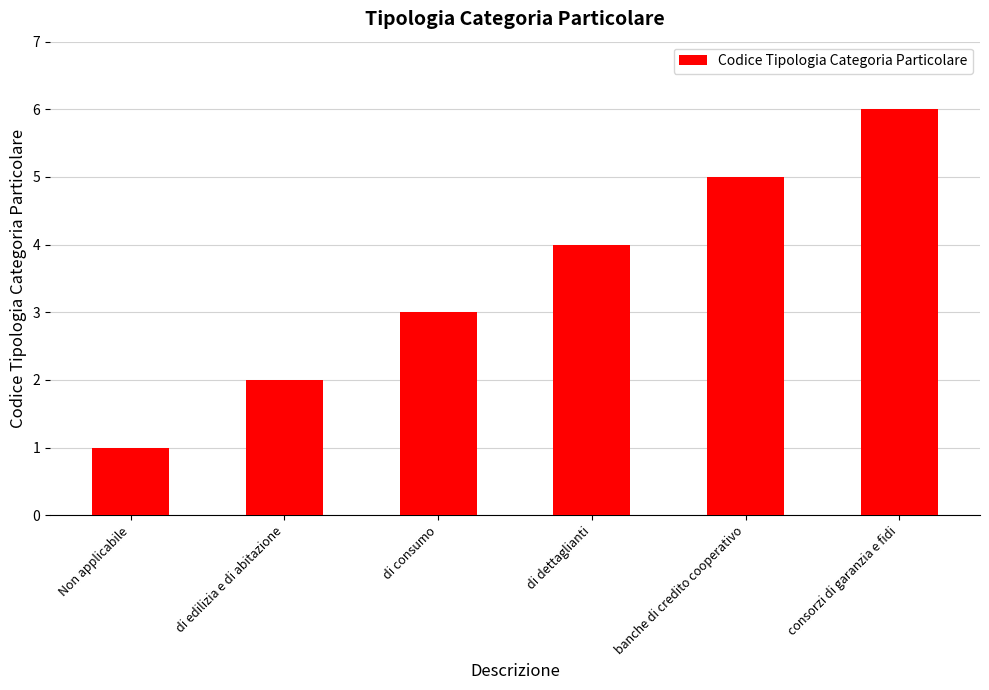

At which category does the chart reach its minimum across all series?

Non applicabile